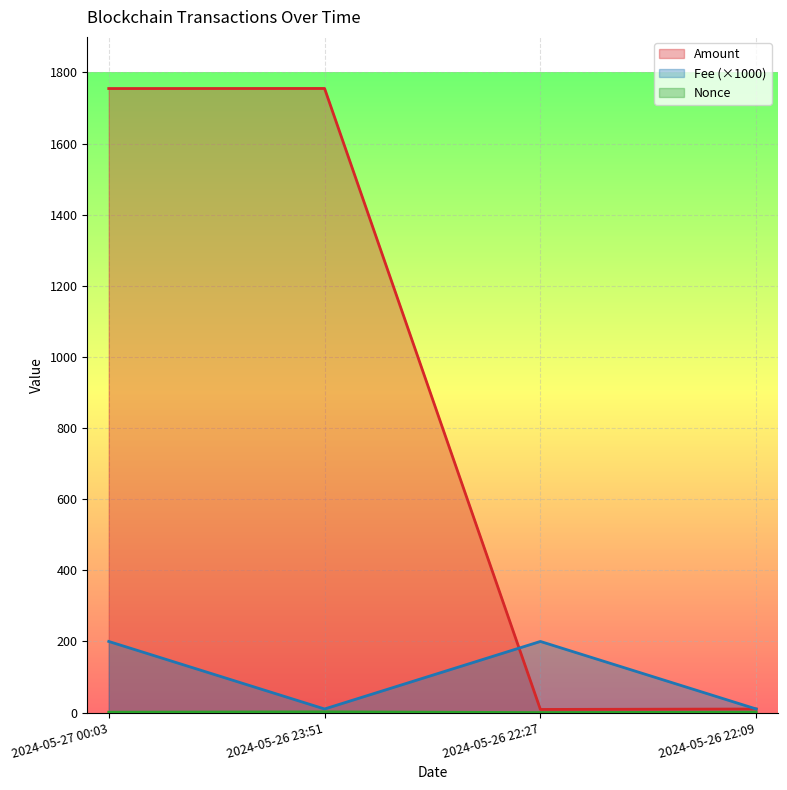

What is the difference between the maximum and second lowest values in the Nonce series?

1.0